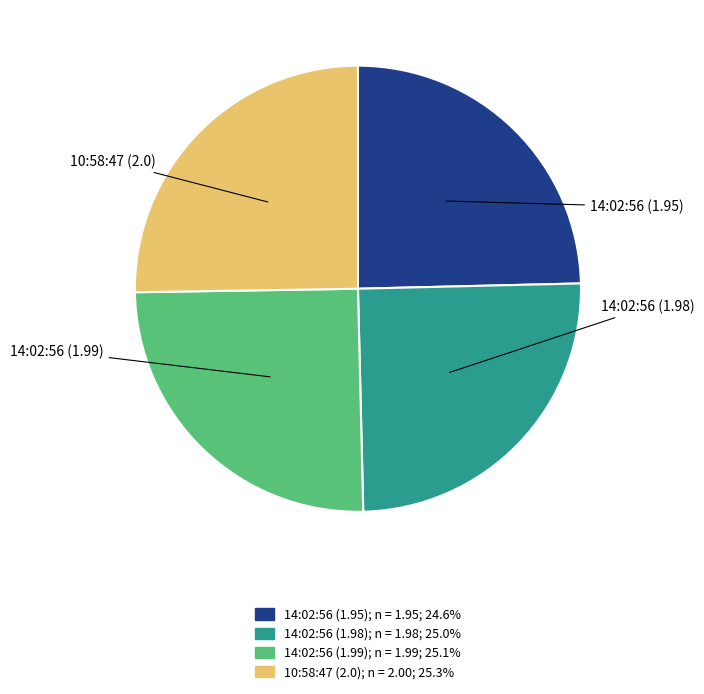

Between 14:02:56 (1.99) and 14:02:56 (1.95), which is larger?

14:02:56 (1.99)